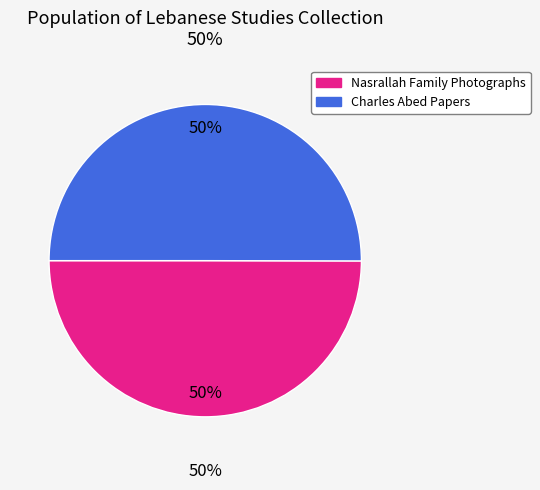

How much of the chart is everything except Nasrallah Family Photographs?

50.0%